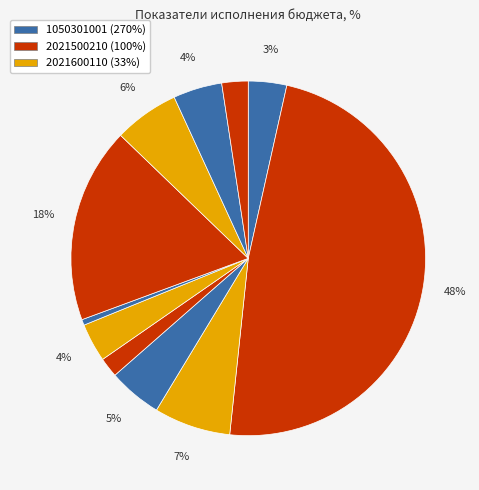

How many segments does this pie chart have?

11